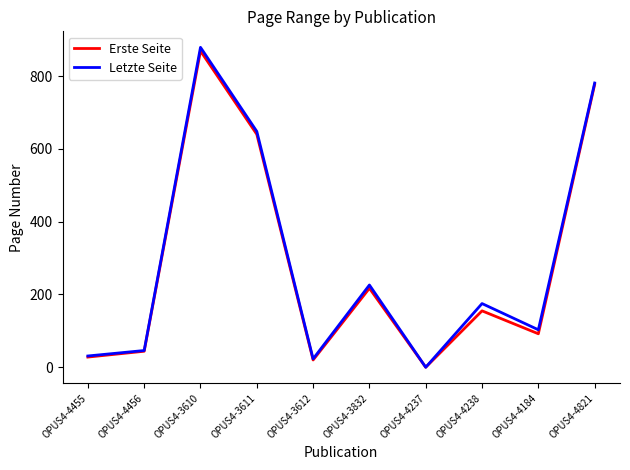

Which category has the highest value in the Erste Seite series?

OPUS4-3610